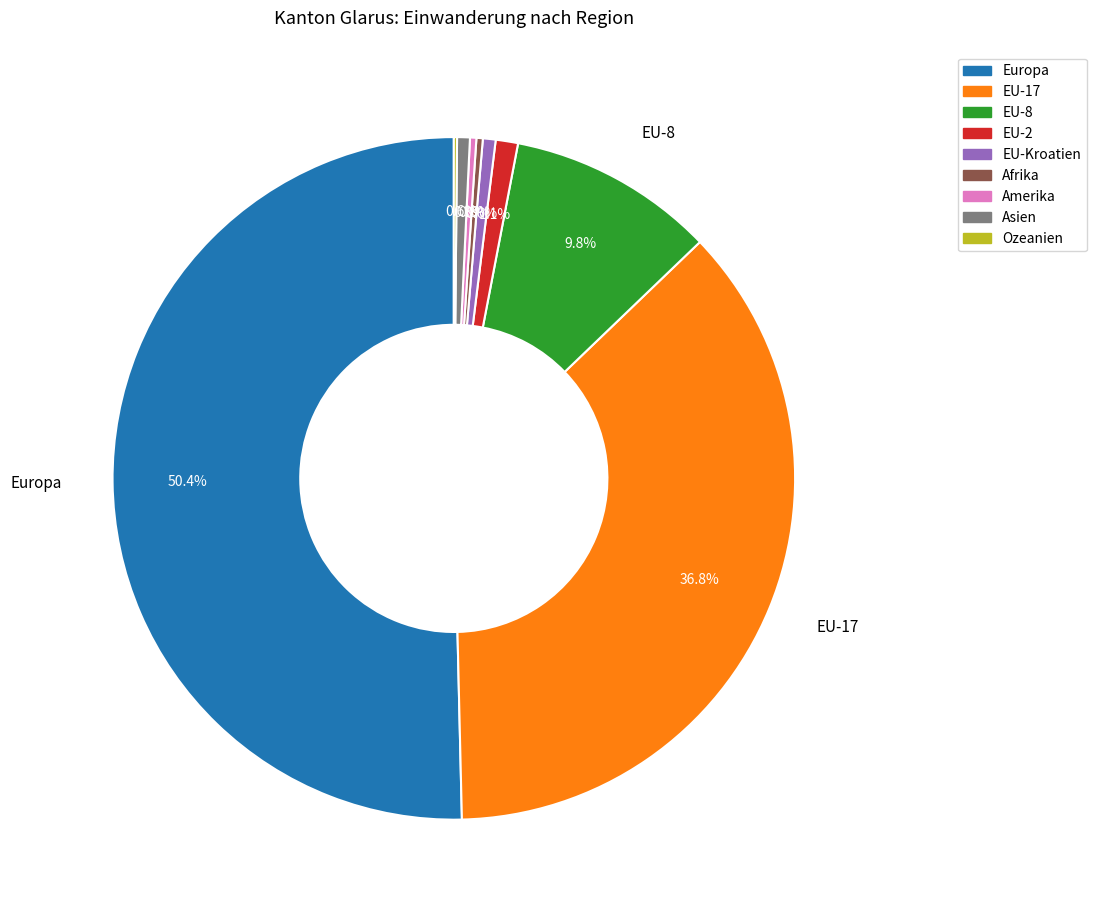

To the nearest percent, what is the difference between the largest and smallest slice percentages?

50%